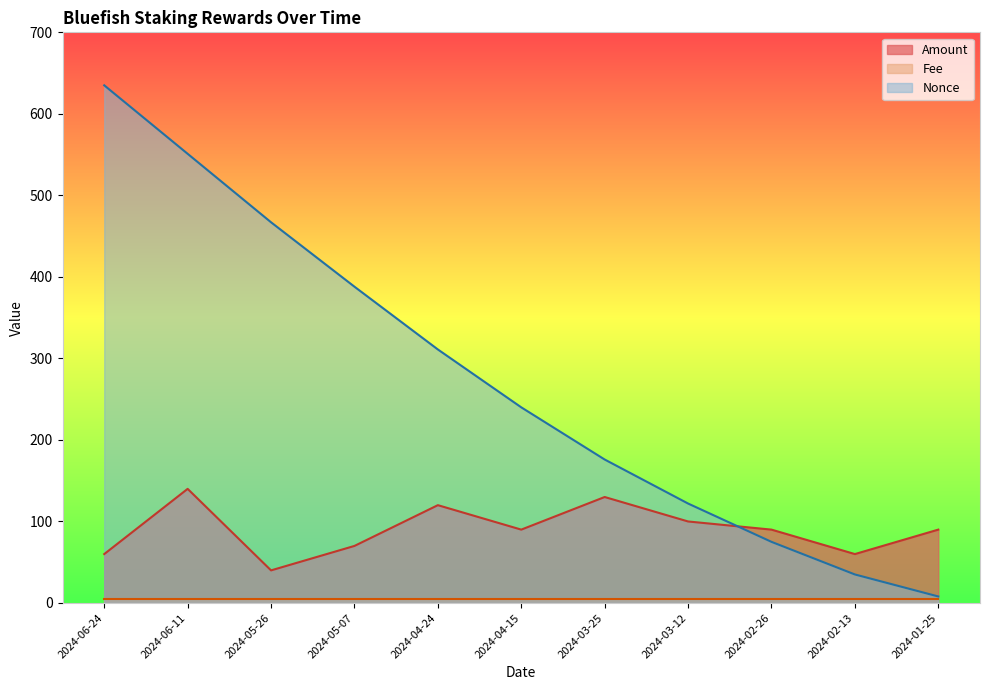

Between which two adjacent categories do Nonce and Amount first intersect?

2024-03-12 and 2024-02-26